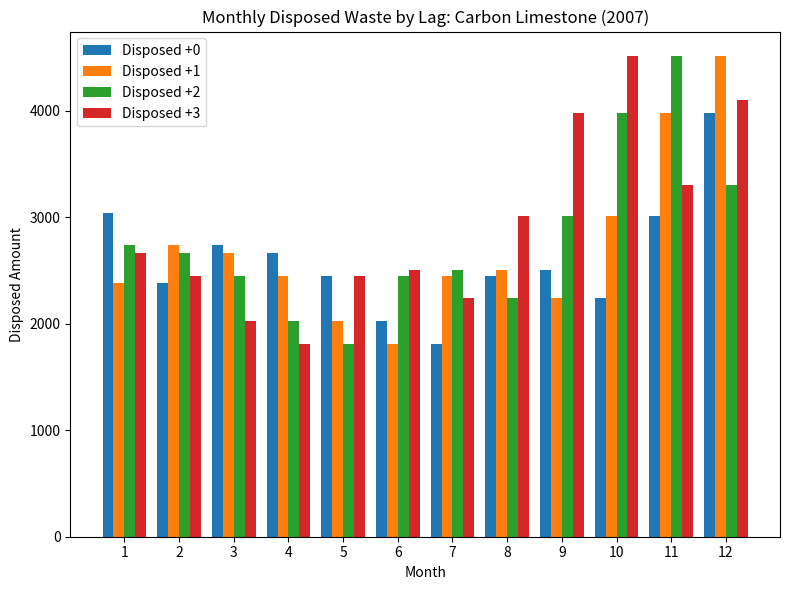

Which series changed the most between 8 and 11?

Disposed +2